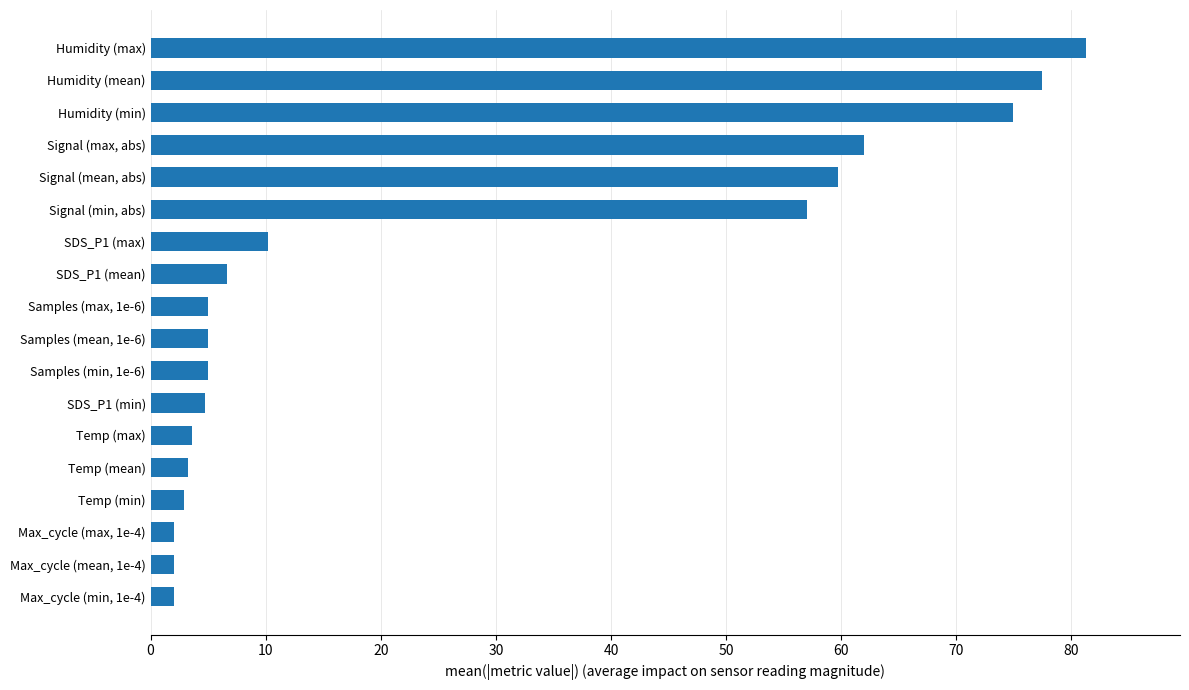

What is the ratio of the value at SDS_P1 (max) to the value at Samples (max, 1e-6)?

2.0